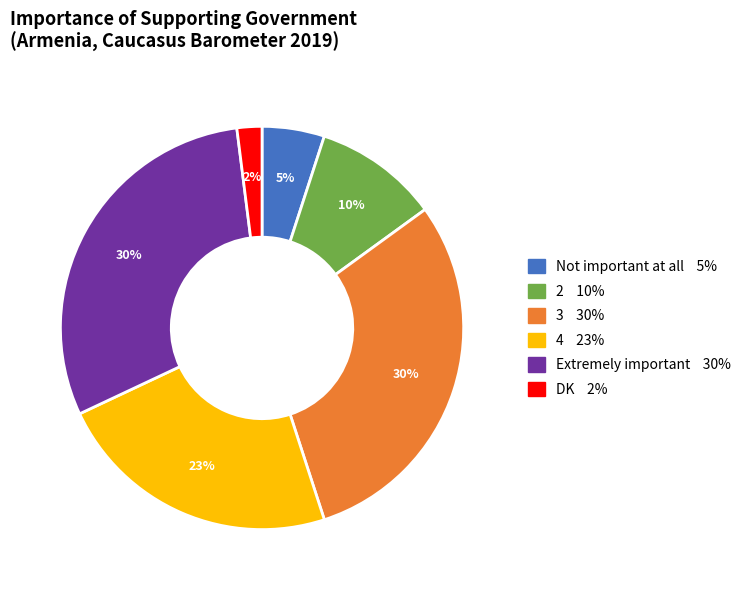

To the nearest percent, what is the difference between the largest and smallest slice percentages?

28%